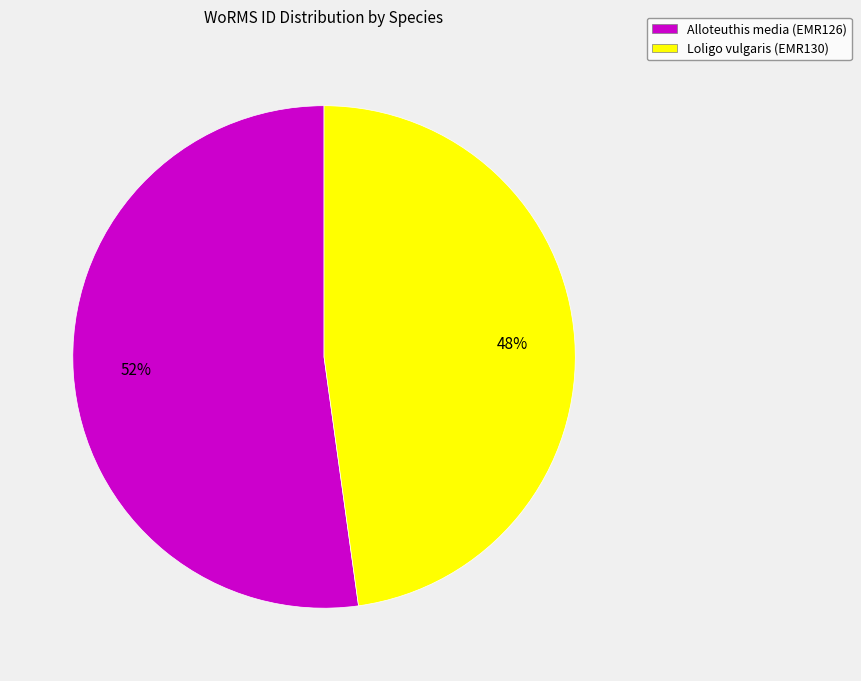

To the nearest percent, what is the combined percentage of Alloteuthis media (EMR126) and Loligo vulgaris (EMR130)?

100%